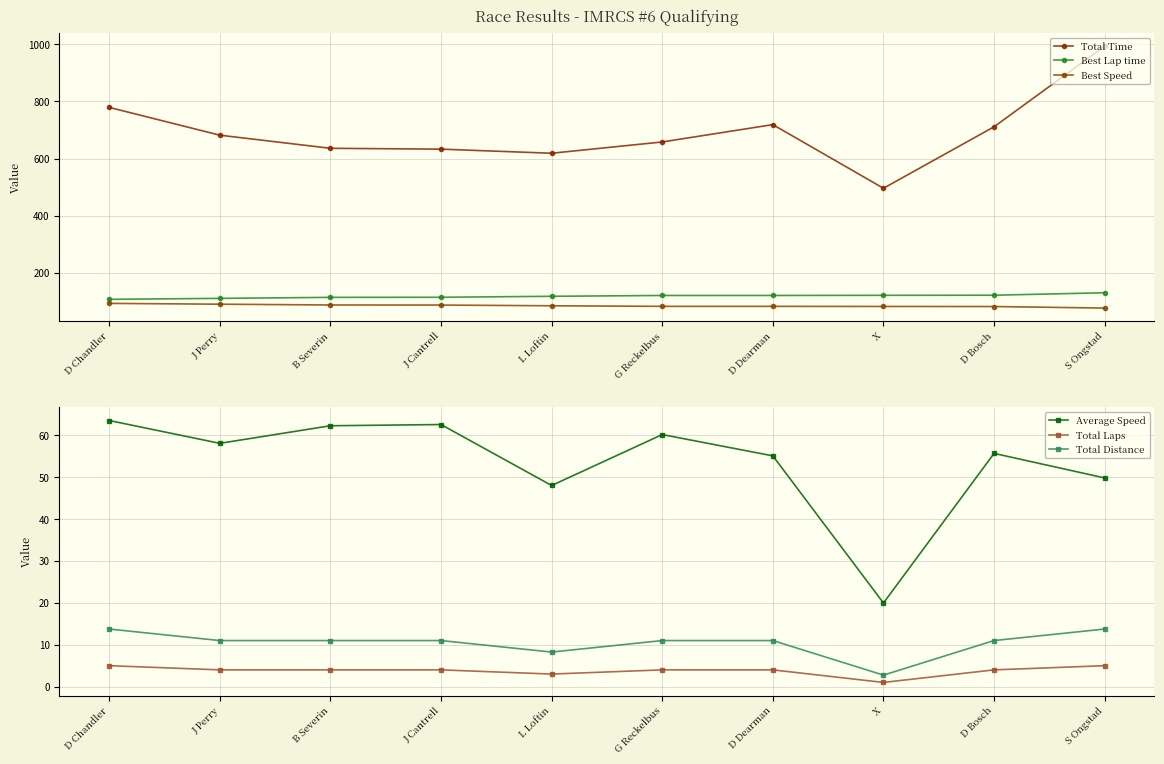

True or false: Total Laps has more than 2 interior local peaks.

False